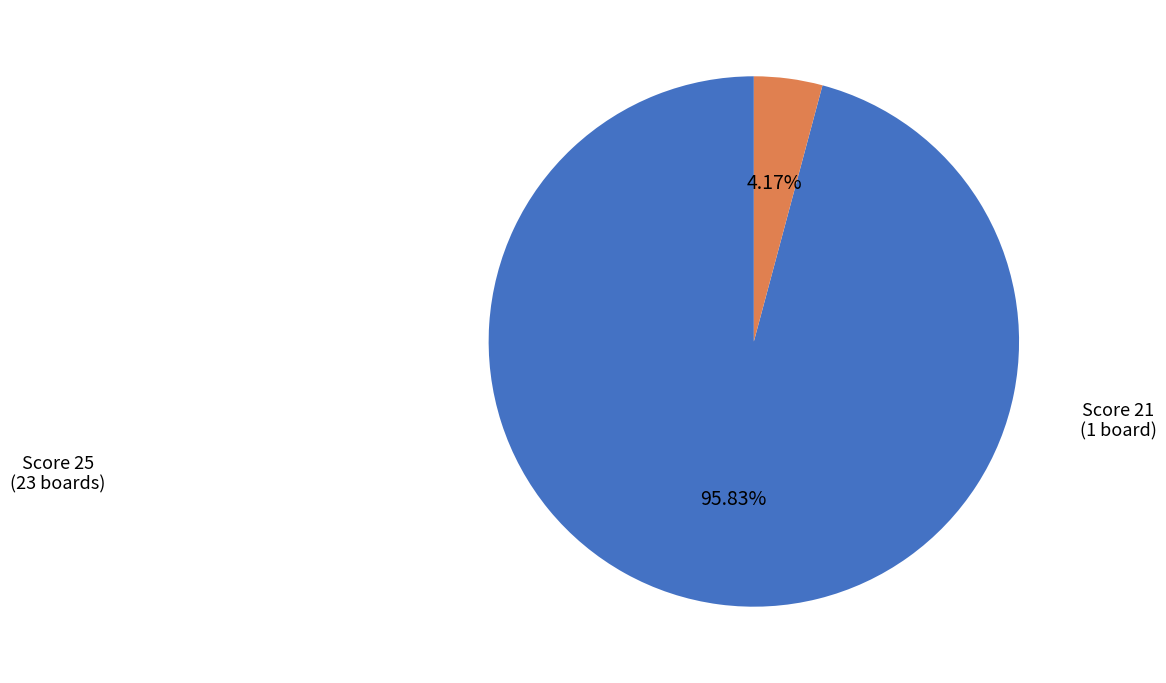

Which category has the smallest portion of the pie?

Score 21